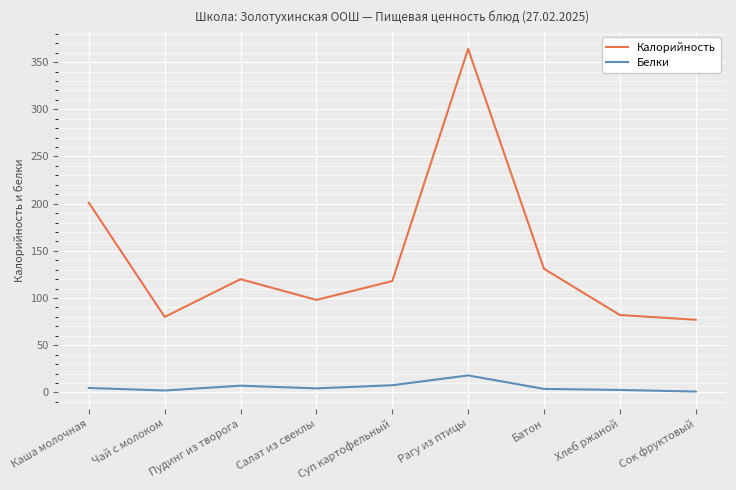

True or false: Белки and Калорийность cross at least once.

False